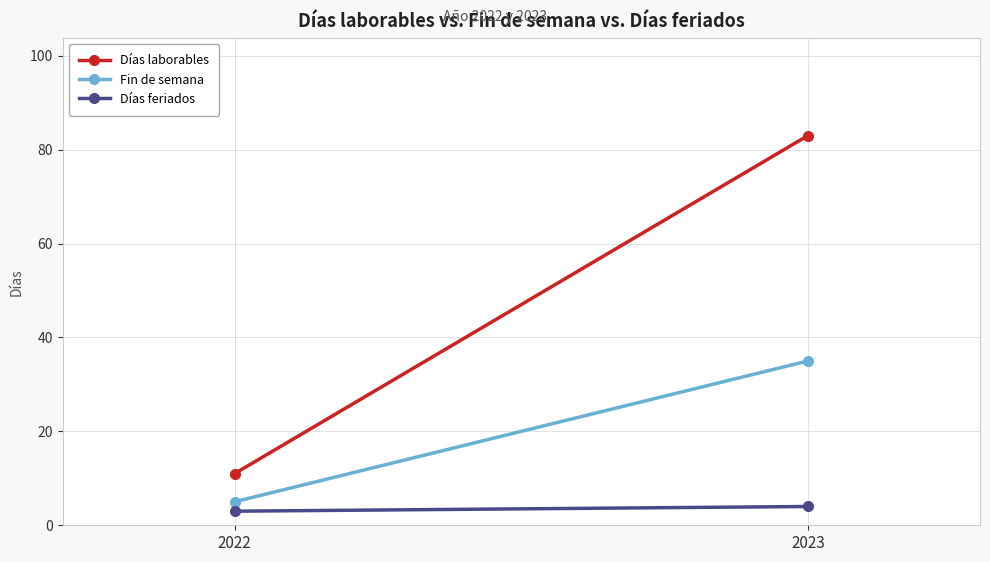

At how many categories does at least one series exceed 16?

1